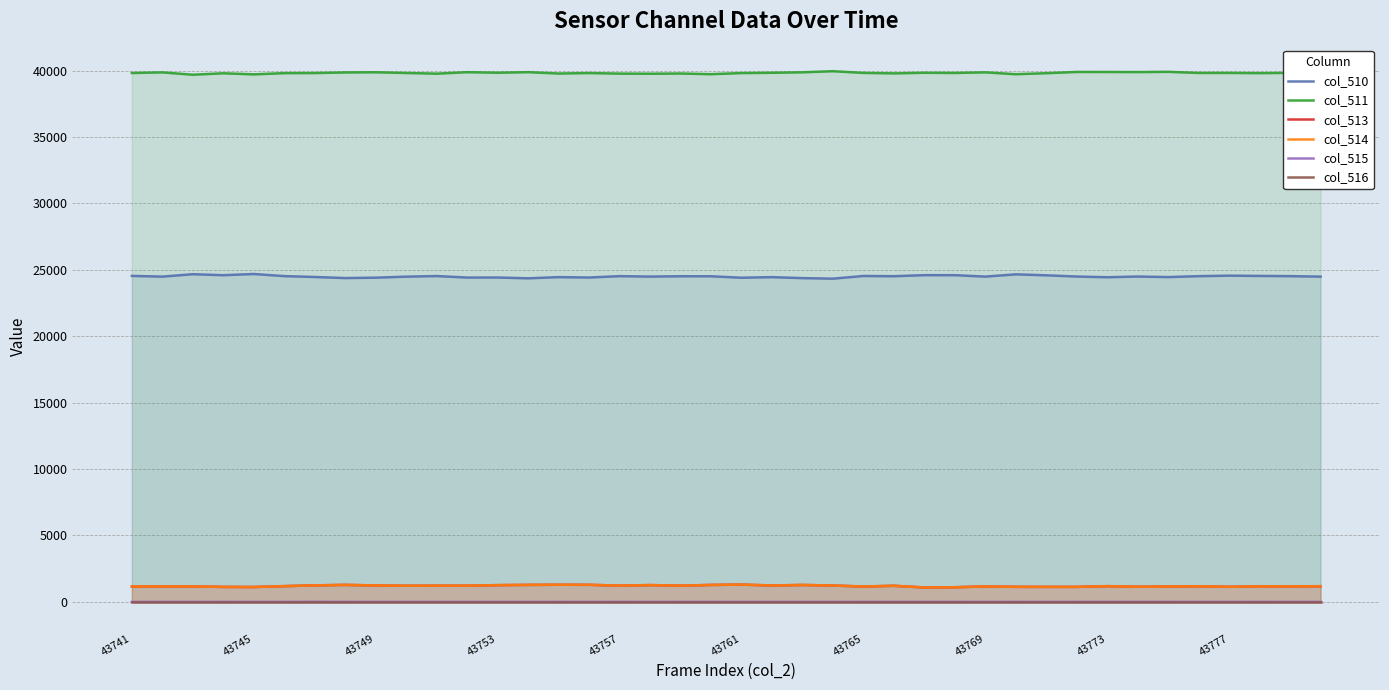

Does the chart display data point markers on the line(s)?

No